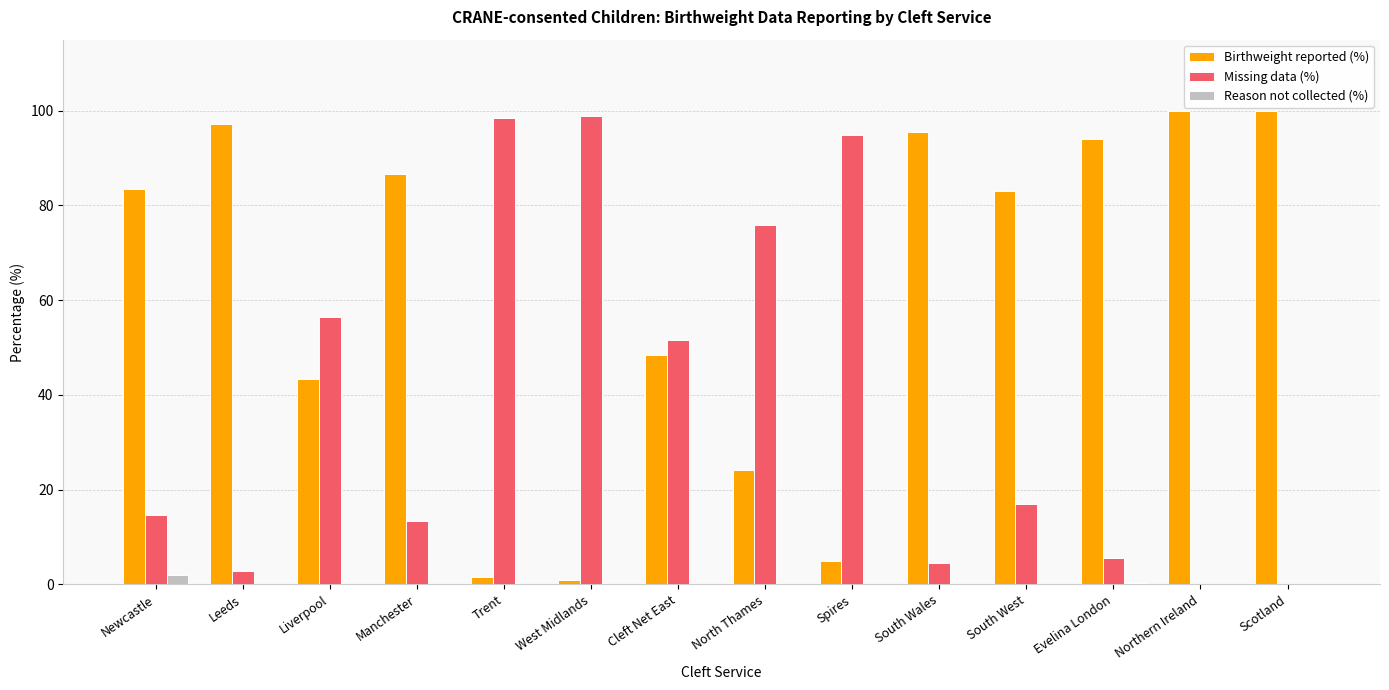

Is the value of Reason not collected (%) at Spires greater than the value of Missing data (%) at Spires?

No